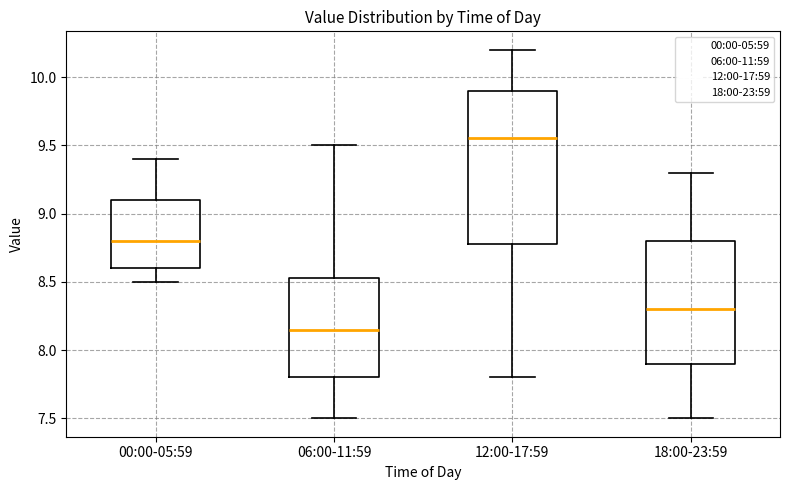

Where does the lower whisker of the box for 06:00-11:59 end on the y-axis? The values are not printed on the chart, so give them approximately, as read against the axis.

7.50